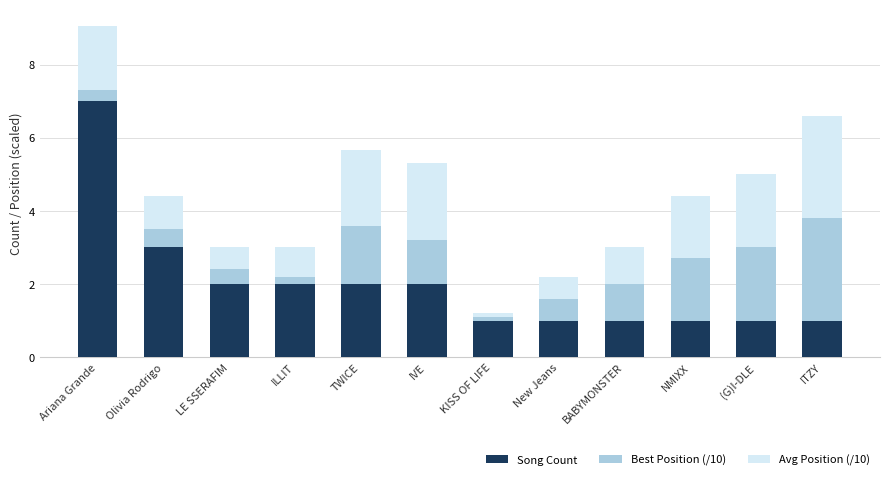

At which category is the sum across all series the highest?

Ariana Grande